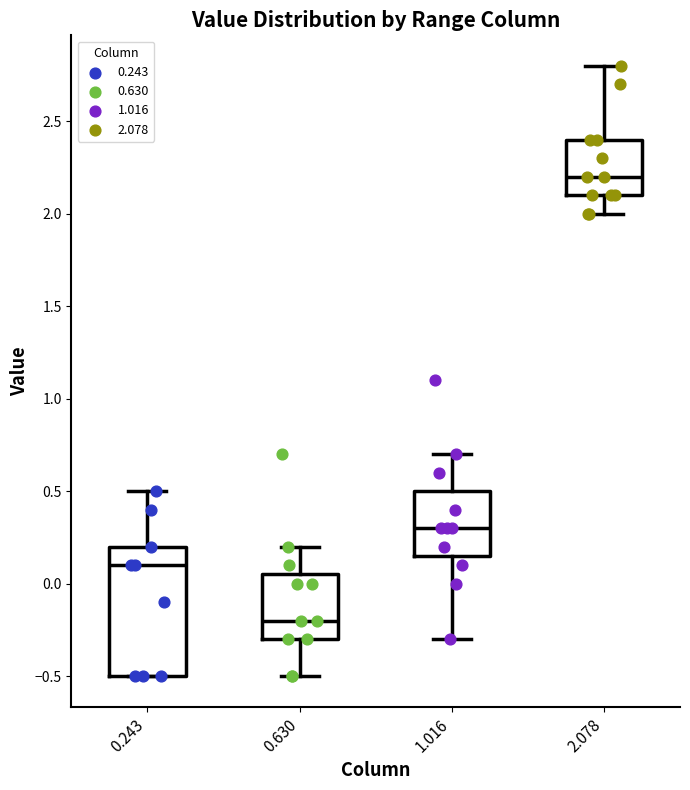

Which box's median line is the lowest?

0.630